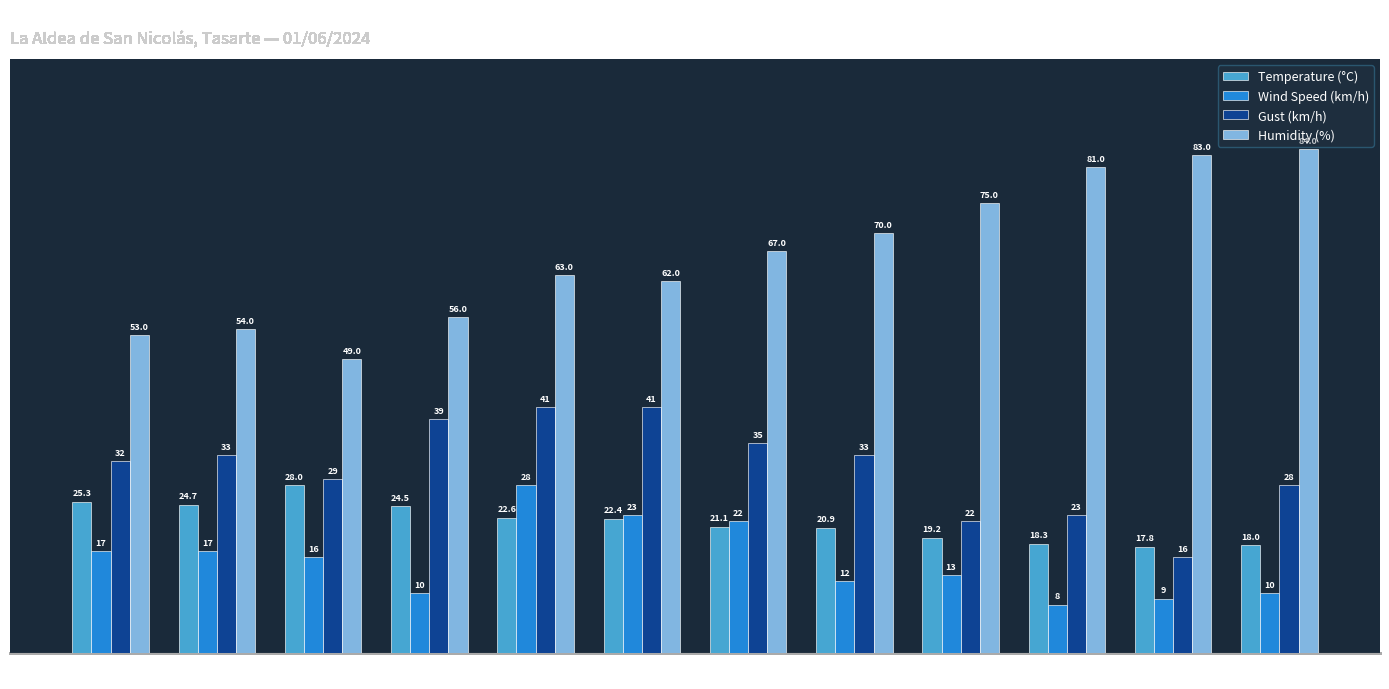

Which label corresponds to the largest value in the chart?

06:00